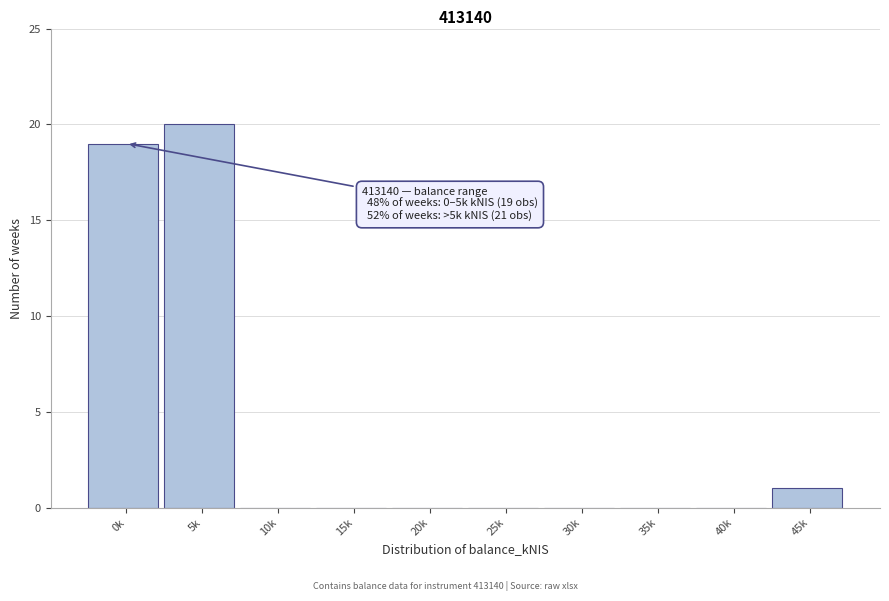

Reading right to left, extract all data points from this chart.

45k=1	40k=0	35k=0	30k=0	25k=0	20k=0	15k=0	10k=0	5k=20	0k=19